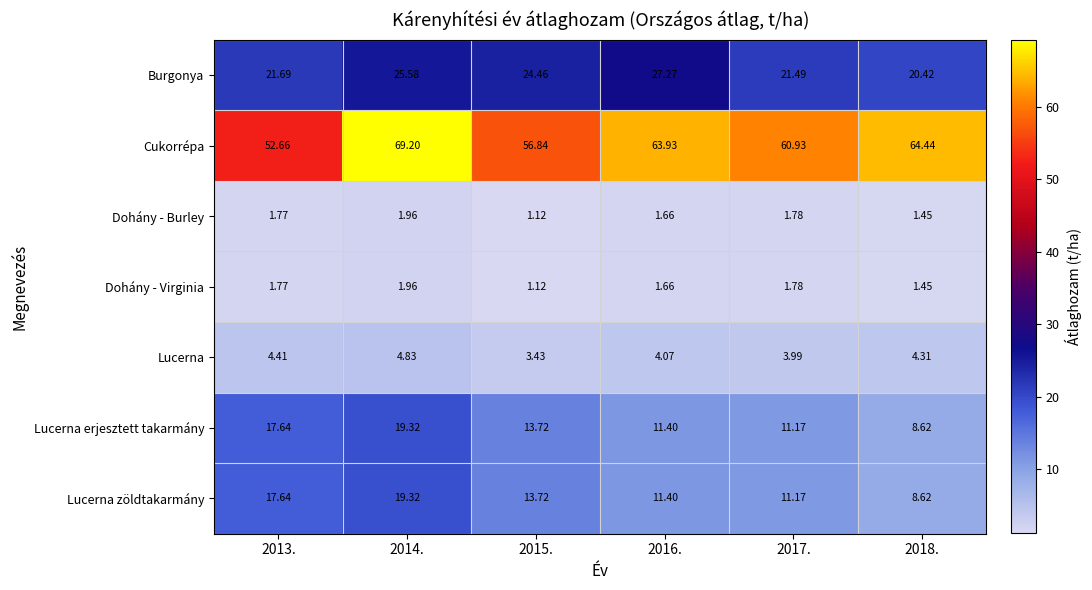

Which series has the largest total across all categories?

Cukorrépa